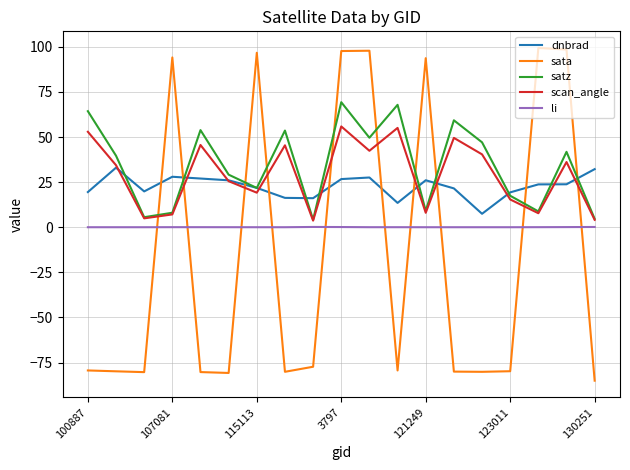

What is the minimum value for sata?

-85.1